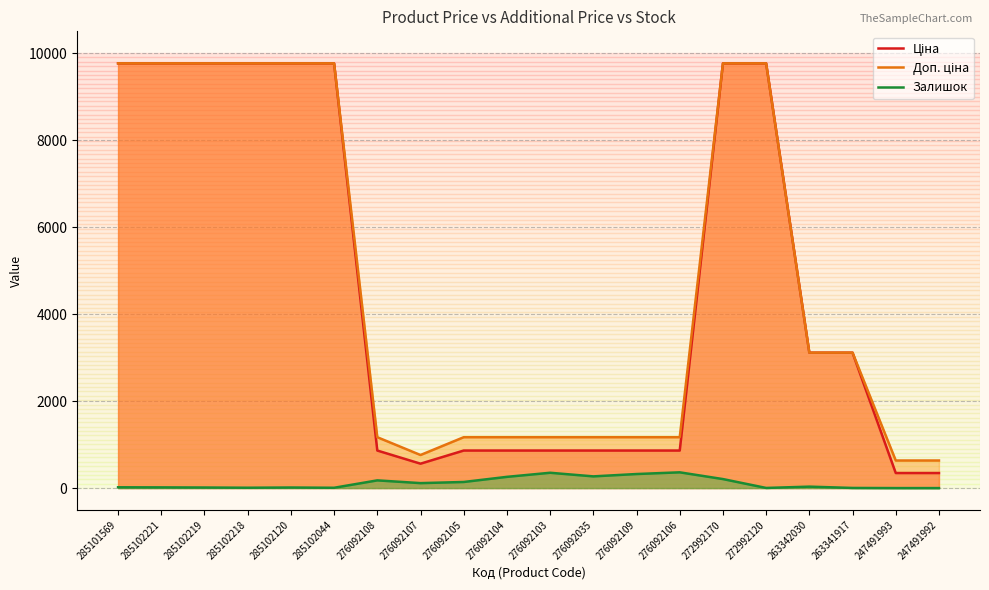

How many interior local peaks does the Залишок series have?

5